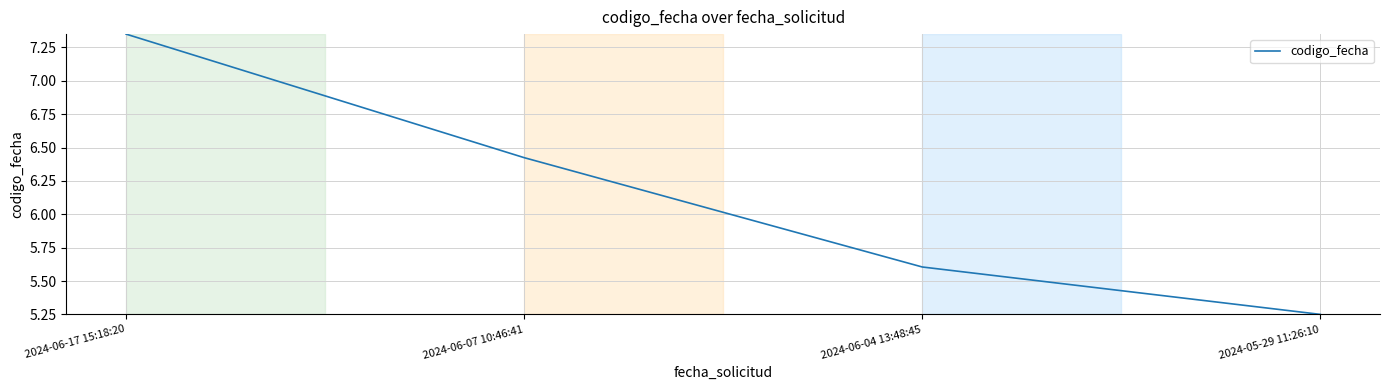

At which label does the data first exceed 6?

2024-06-17 15:18:20